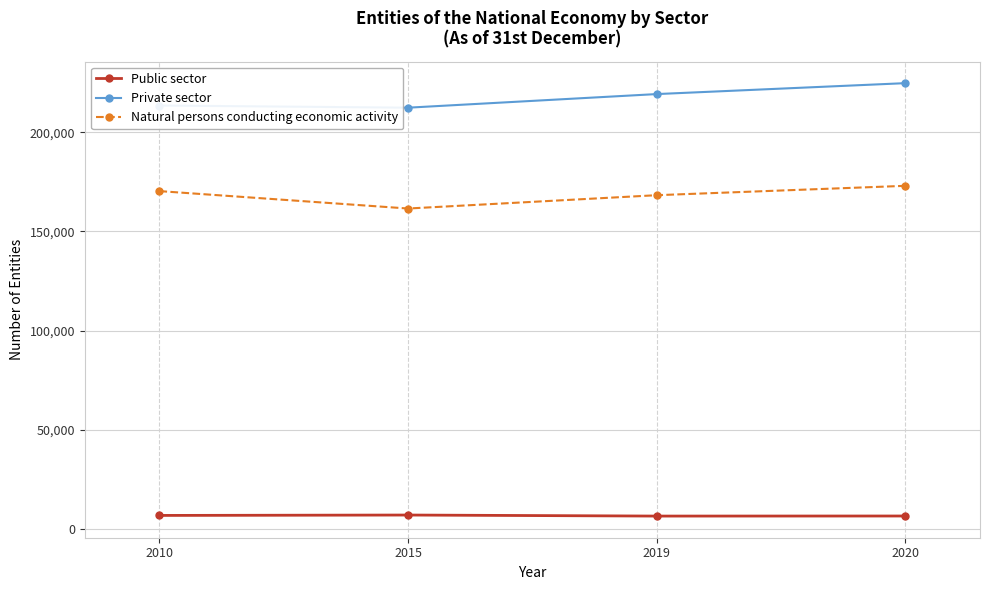

Is it true that Natural persons conducting economic activity equals 172994 at 2020?

True